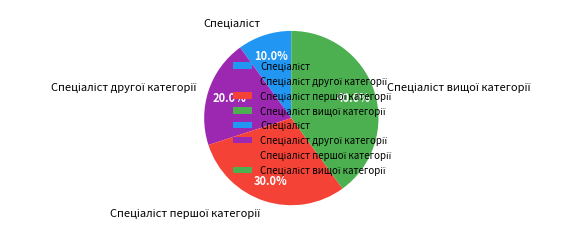

Count the number of slices in the pie.

4